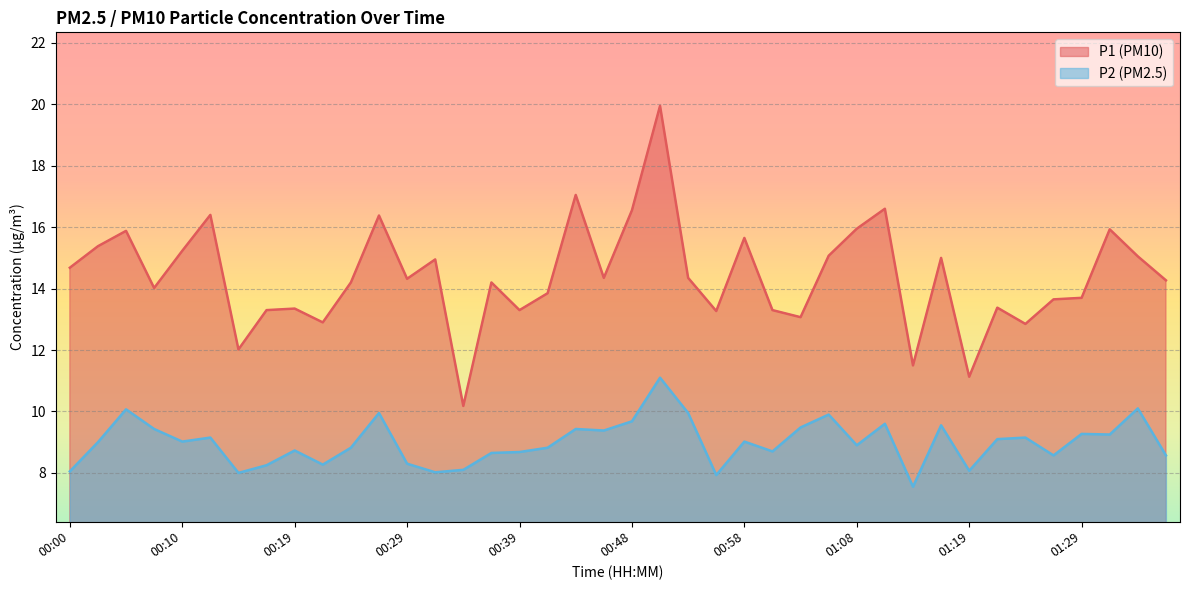

What is the sum of the P2 values at 01:06 and 01:08?

18.8